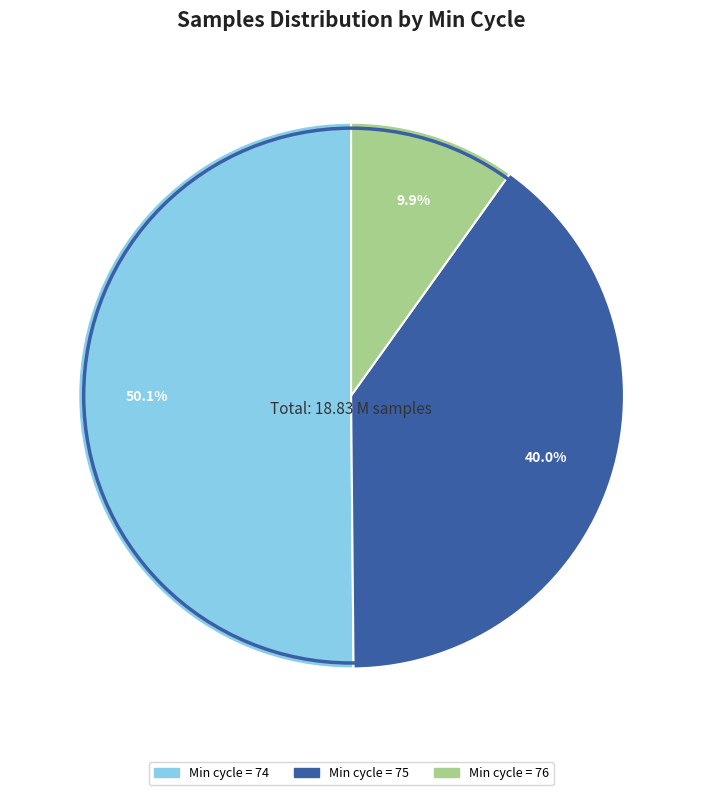

Does any single category account for the majority?

Yes